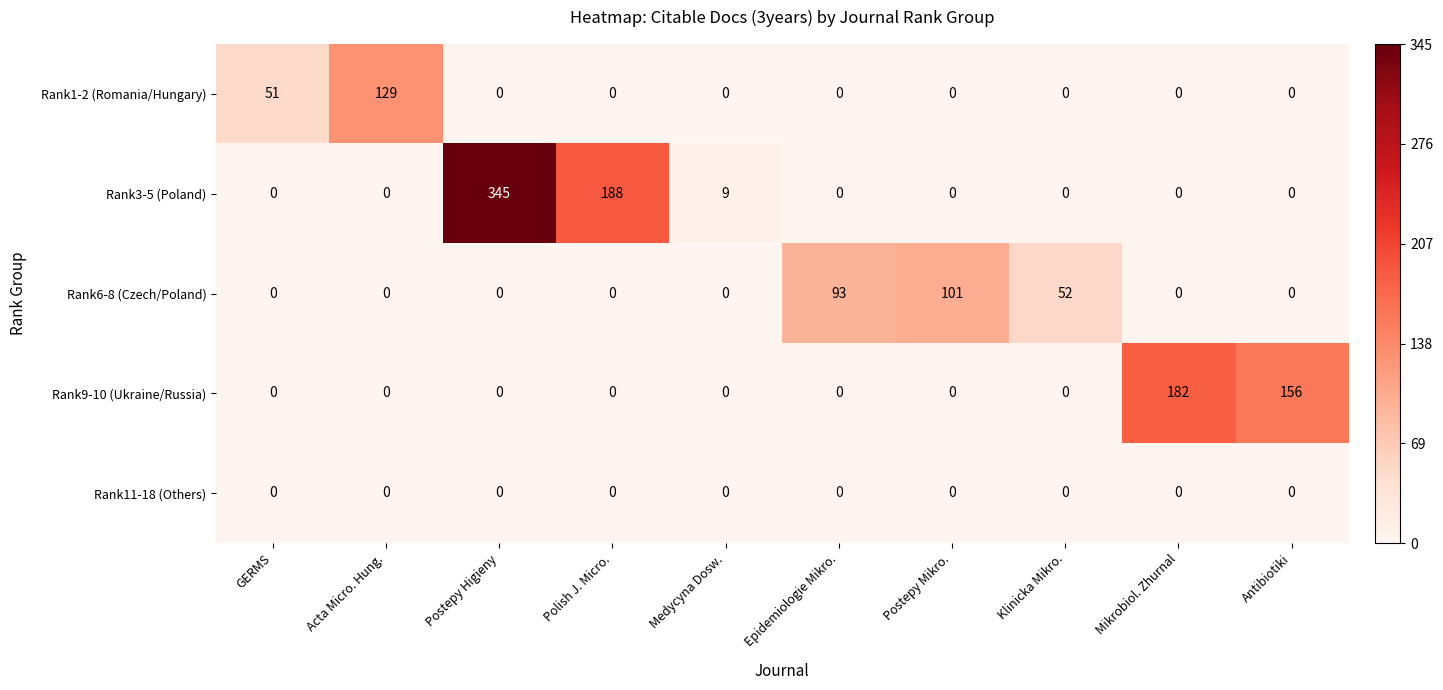

What is the greatest value displayed?

345